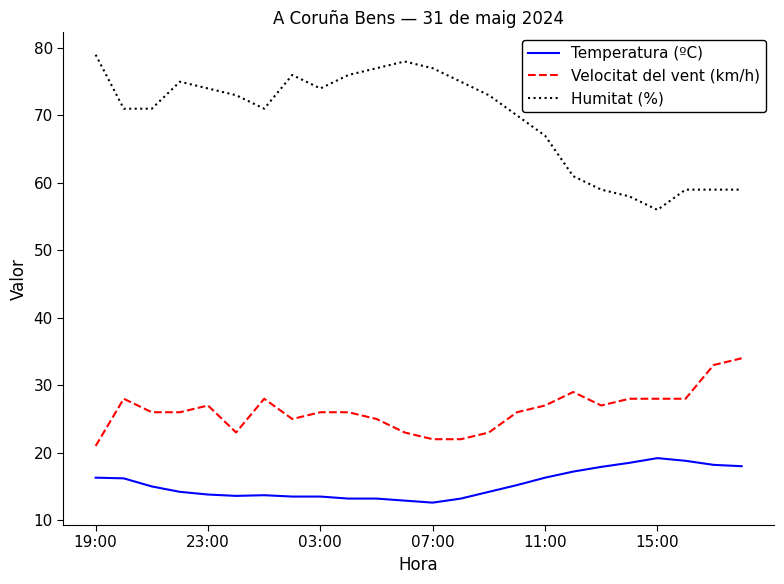

What is the average value of the Velocitat del vent (km/h) series?

26.3